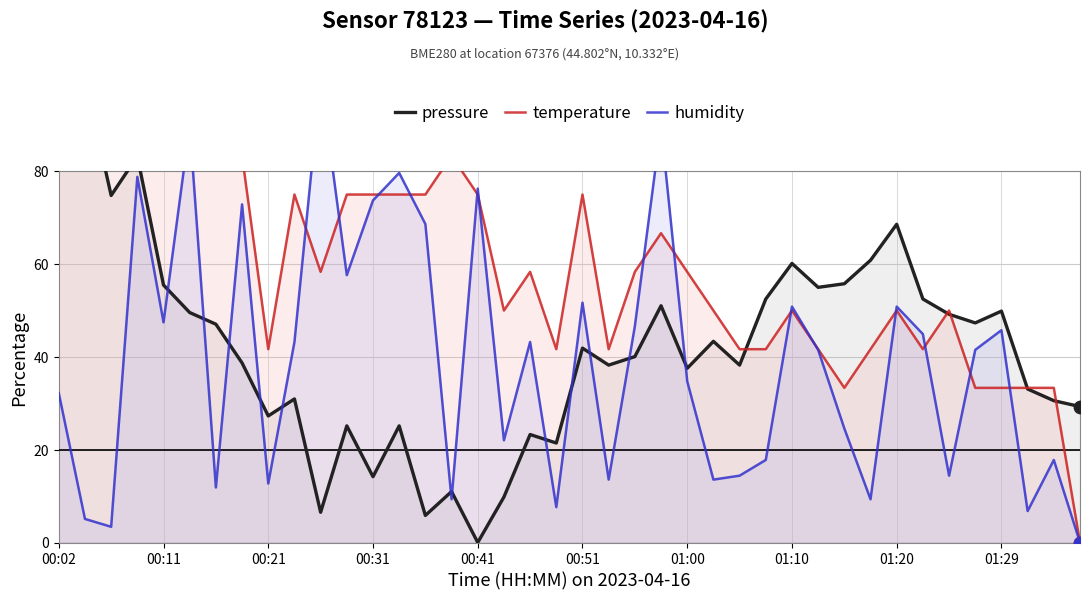

Which series has the largest Y range (max minus min)?

pressure